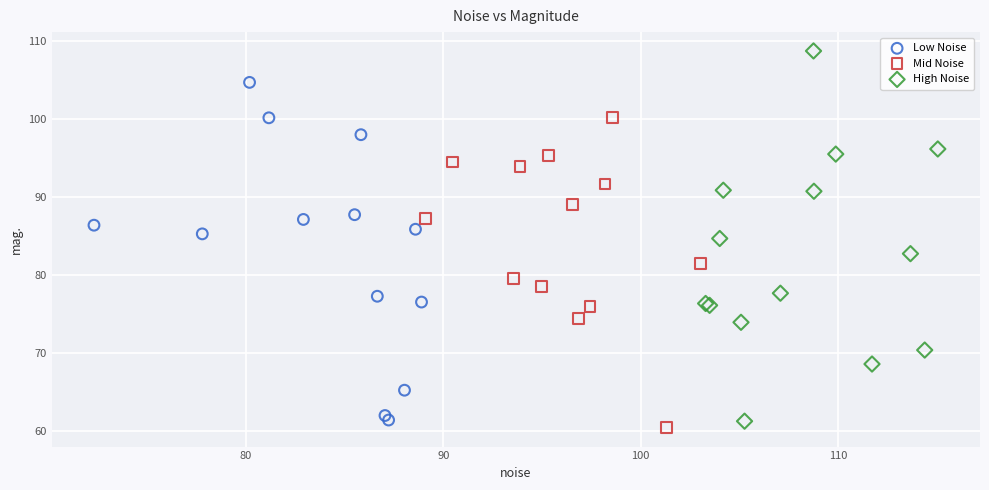

What are all the series names shown in the legend?

Low Noise, Mid Noise, High Noise